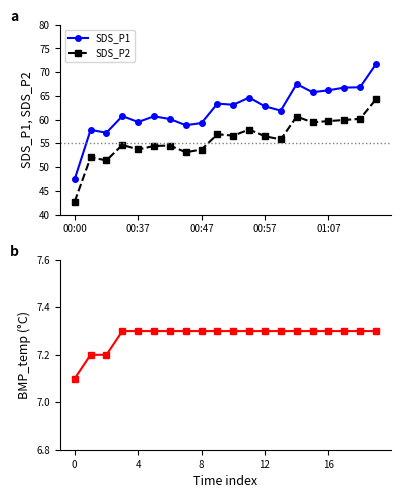

Which has a higher value, 00:00 or 6?

6